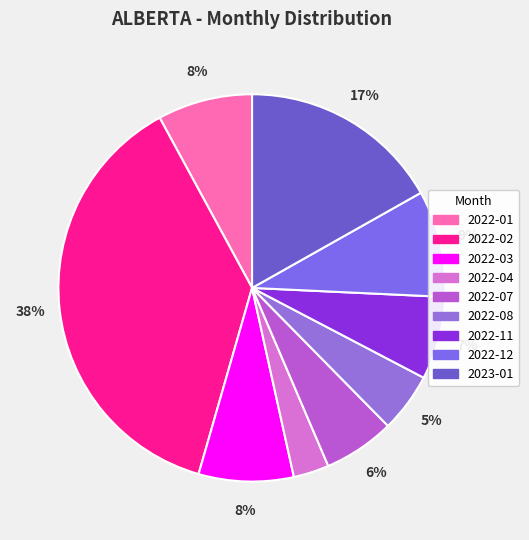

Is there a majority slice in this chart?

No